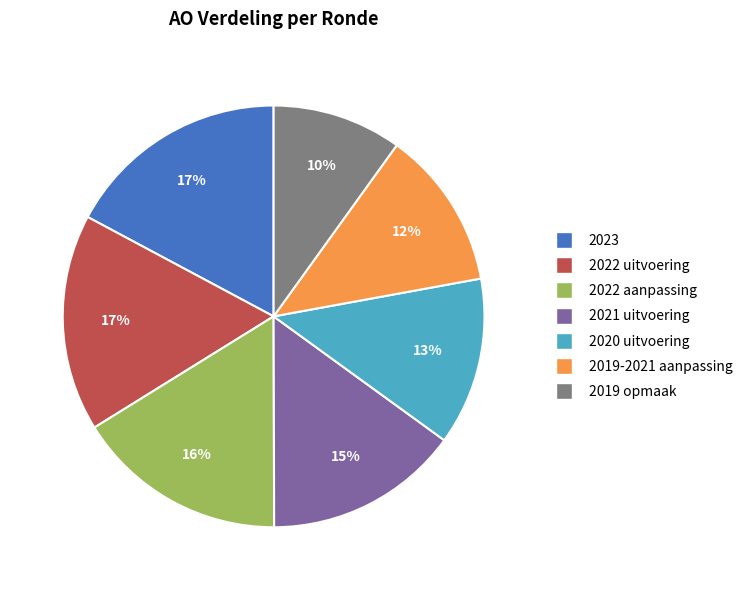

Which category has the smallest portion of the pie?

2019 opmaak